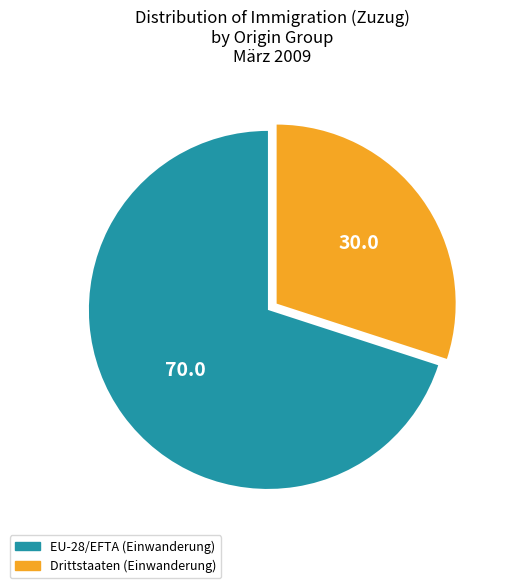

Is there a majority slice in this chart?

Yes